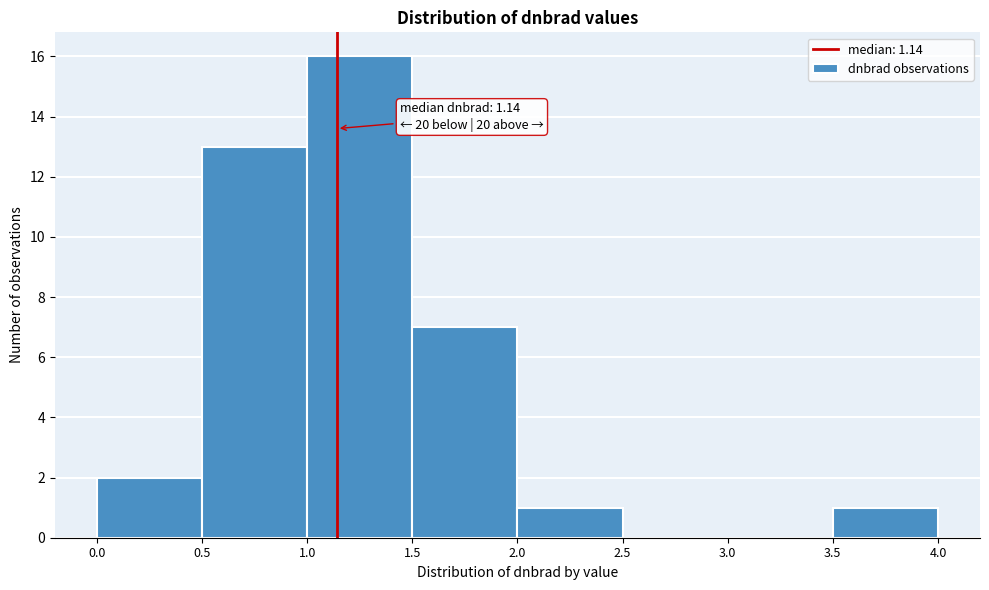

Which range on the x-axis has the tallest bar?

1.0 to 1.5